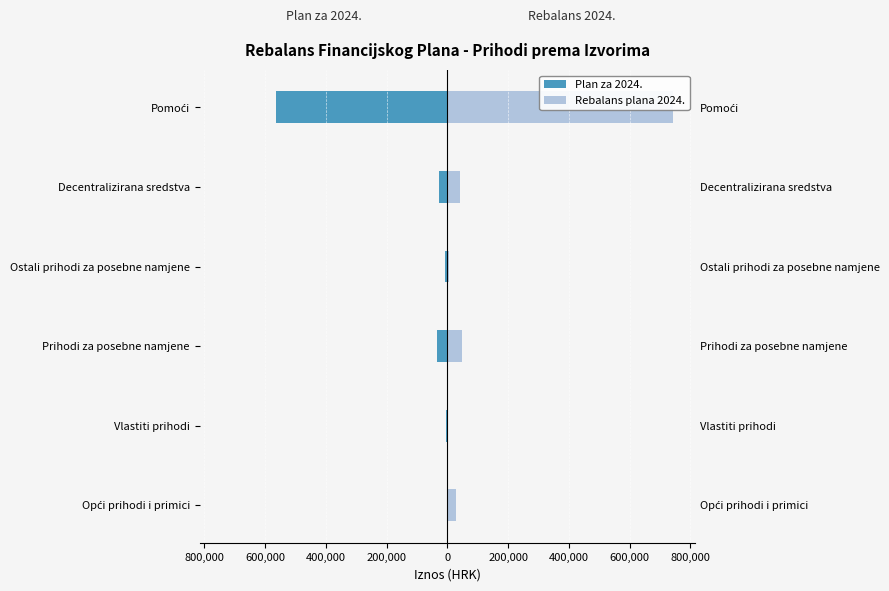

Between 600,000 and 200,000, which series saw the biggest shift?

Plan za 2024.